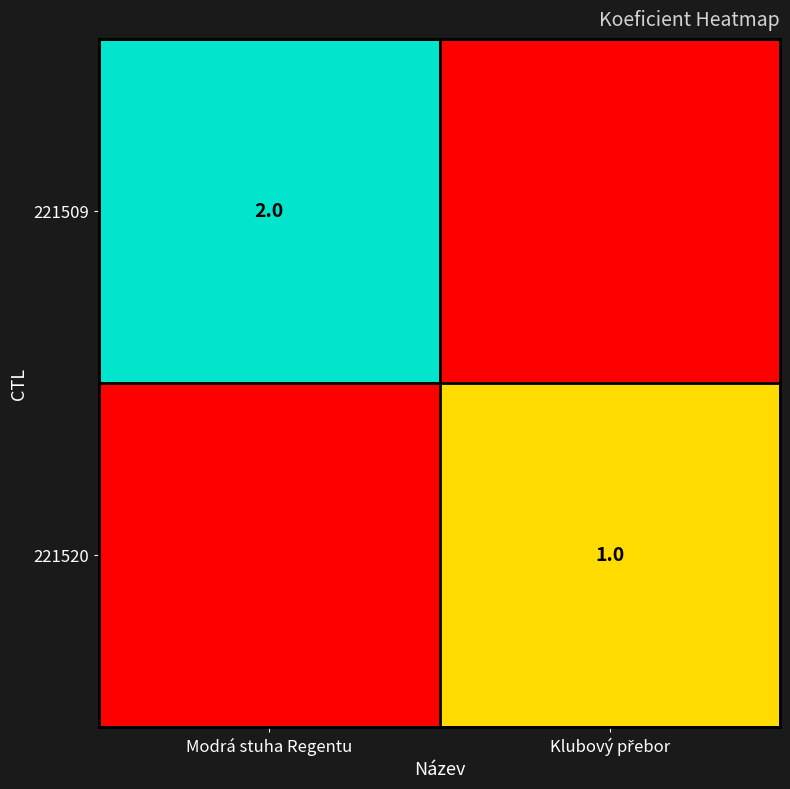

Count the number of data series in this chart.

2